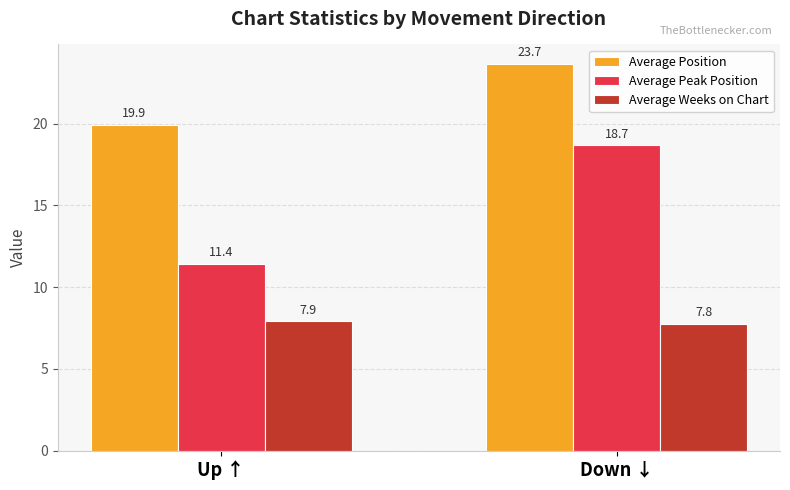

What is the total value across all series at Up ↑?

39.2